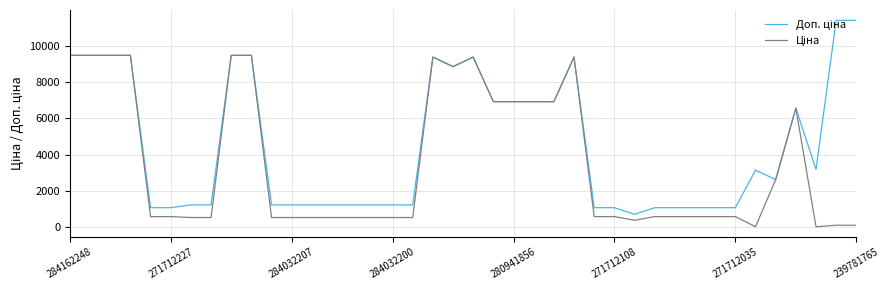

How many distinct data groups are displayed?

2